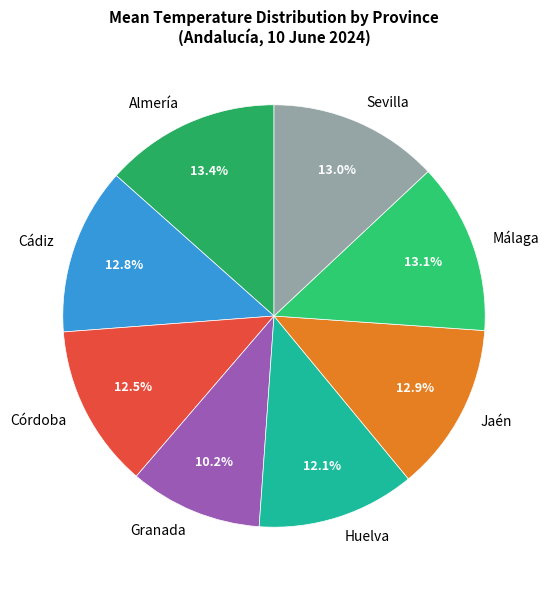

Which has a higher value, Huelva or Sevilla?

Sevilla